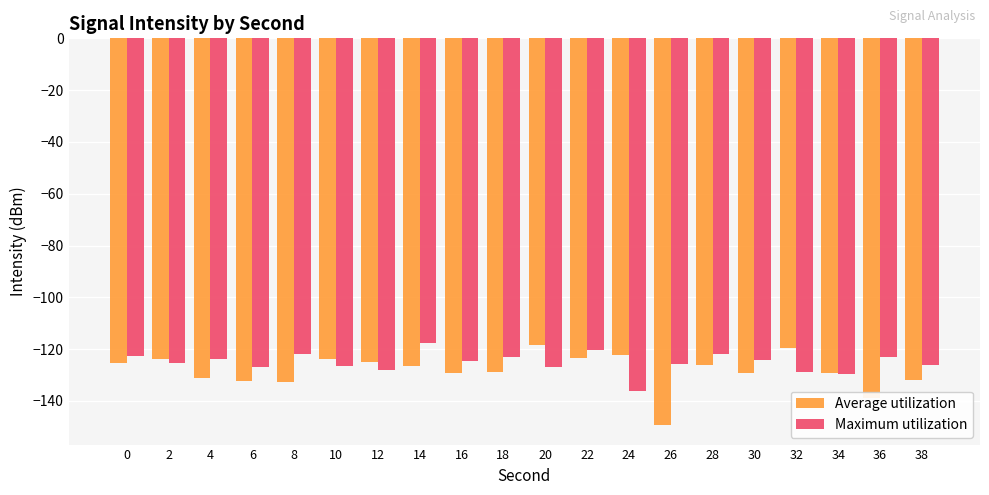

Is it true that Maximum utilization equals -58.5 at 36?

False